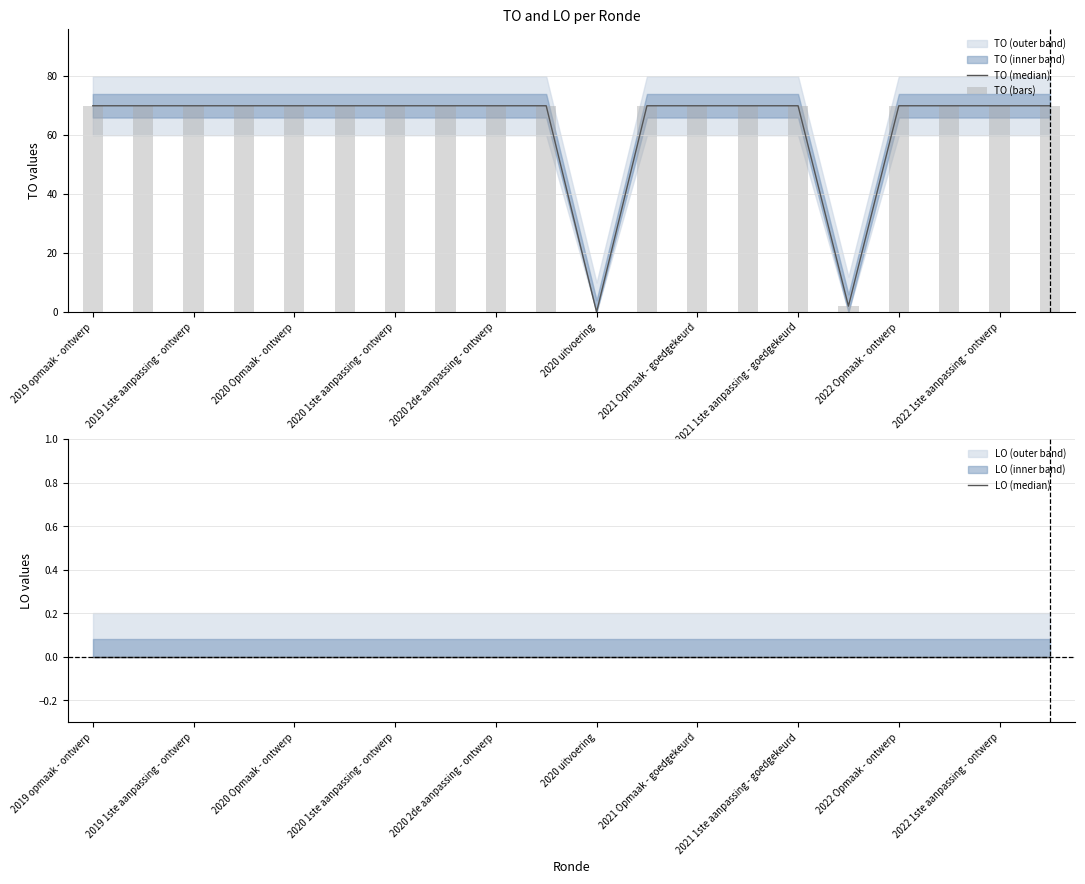

What is the highest value of the TO (bars) series?

70